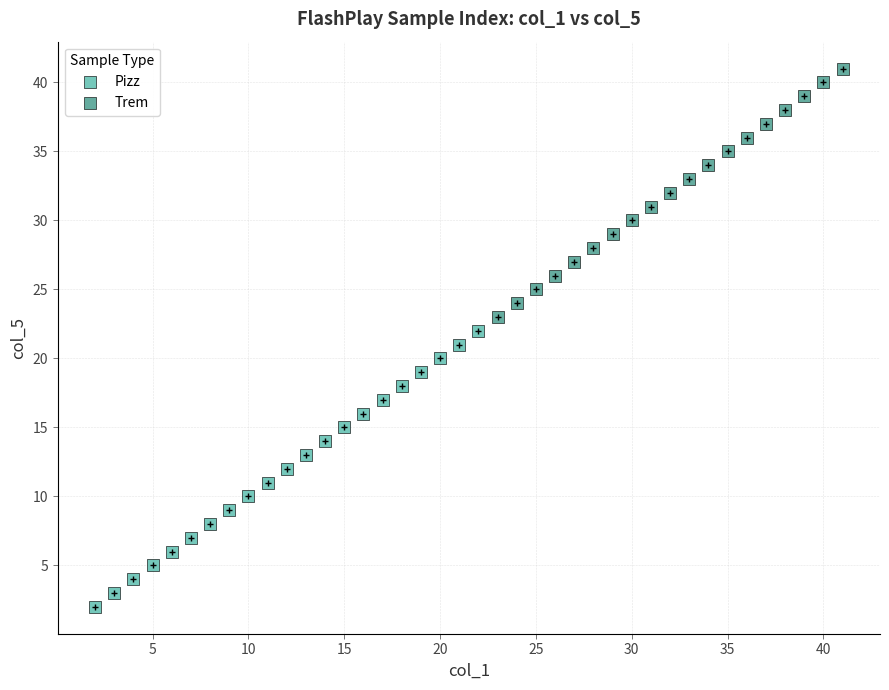

Which series reaches the minimum Y coordinate?

Pizz